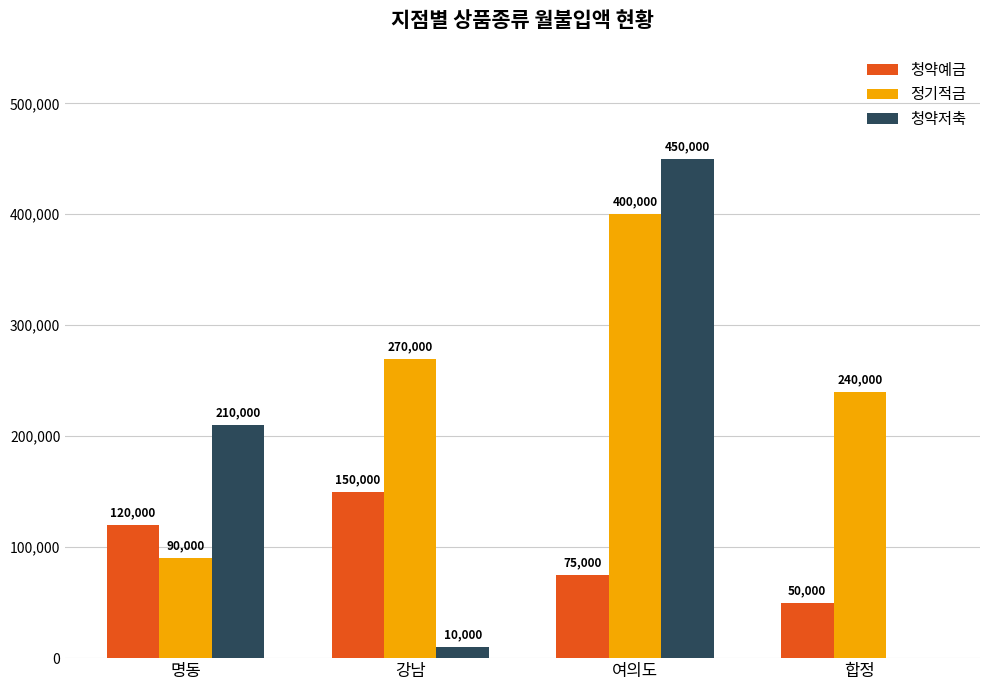

Which category has the highest value in the 청약예금 series?

강남